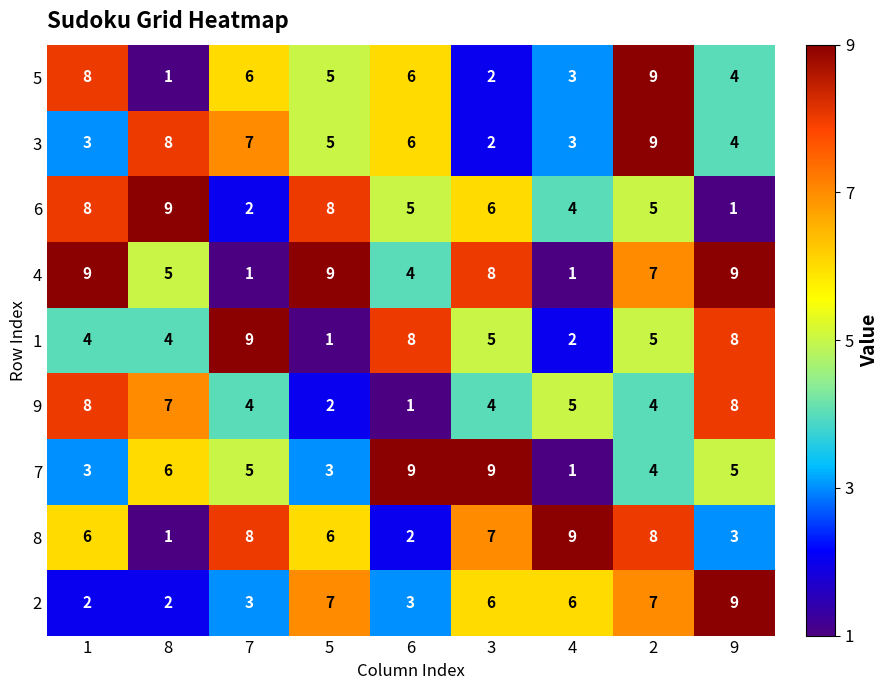

What is the difference between the maximum and second lowest values in the 5 series?

7